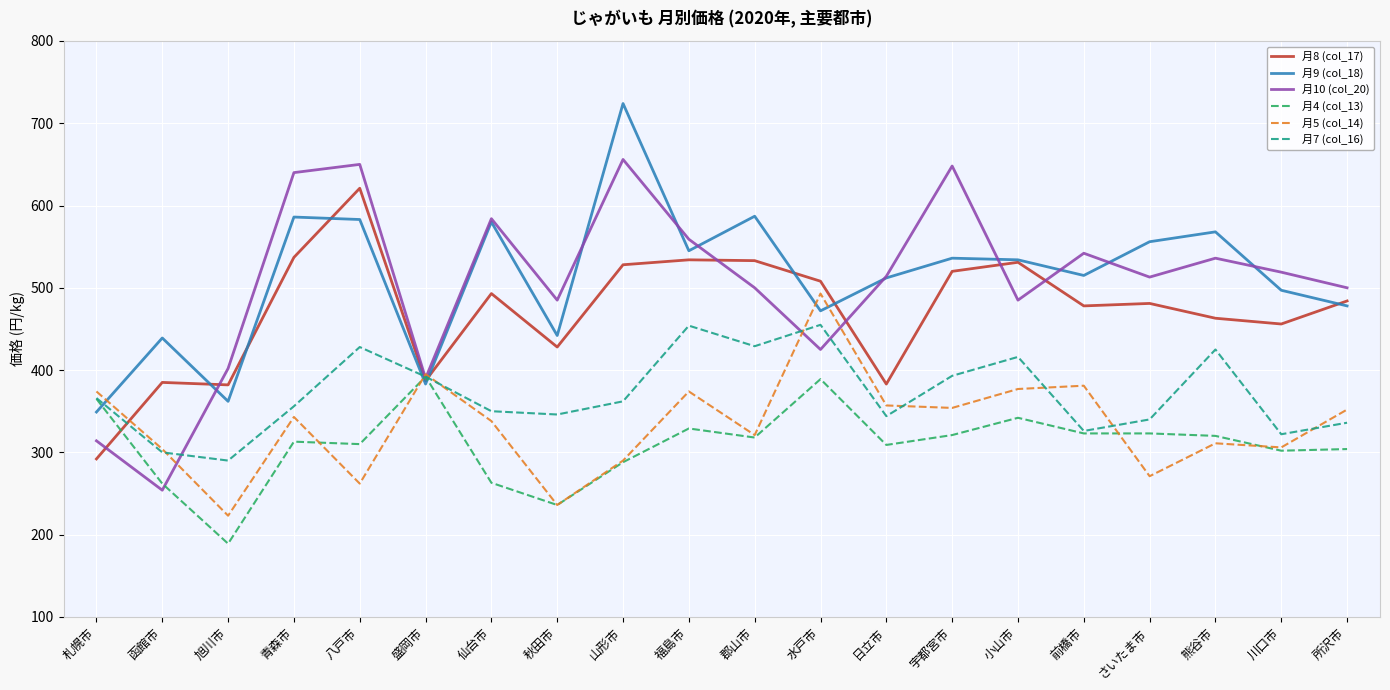

What is the difference between the highest and lowest values at さいたま市?

285